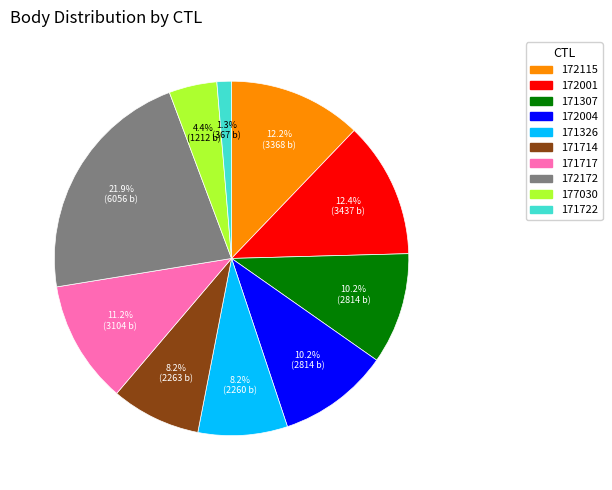

Count the number of slices in the pie.

10